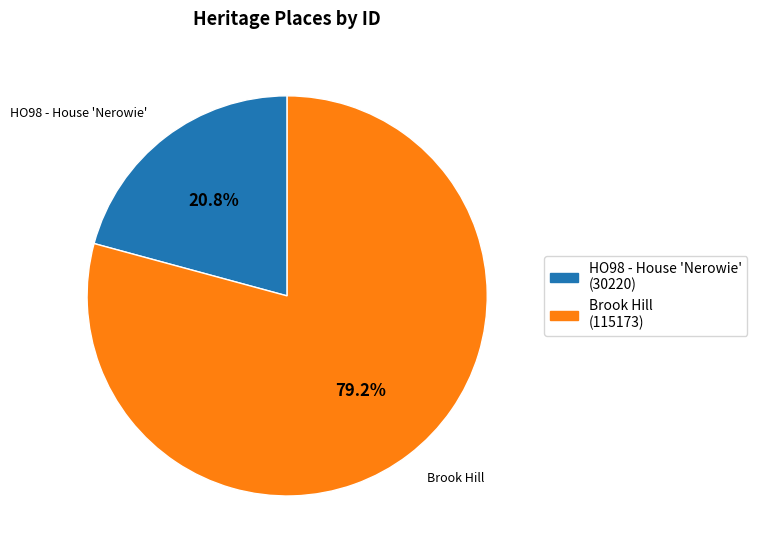

Which slice represents more than half of the pie?

Brook Hill